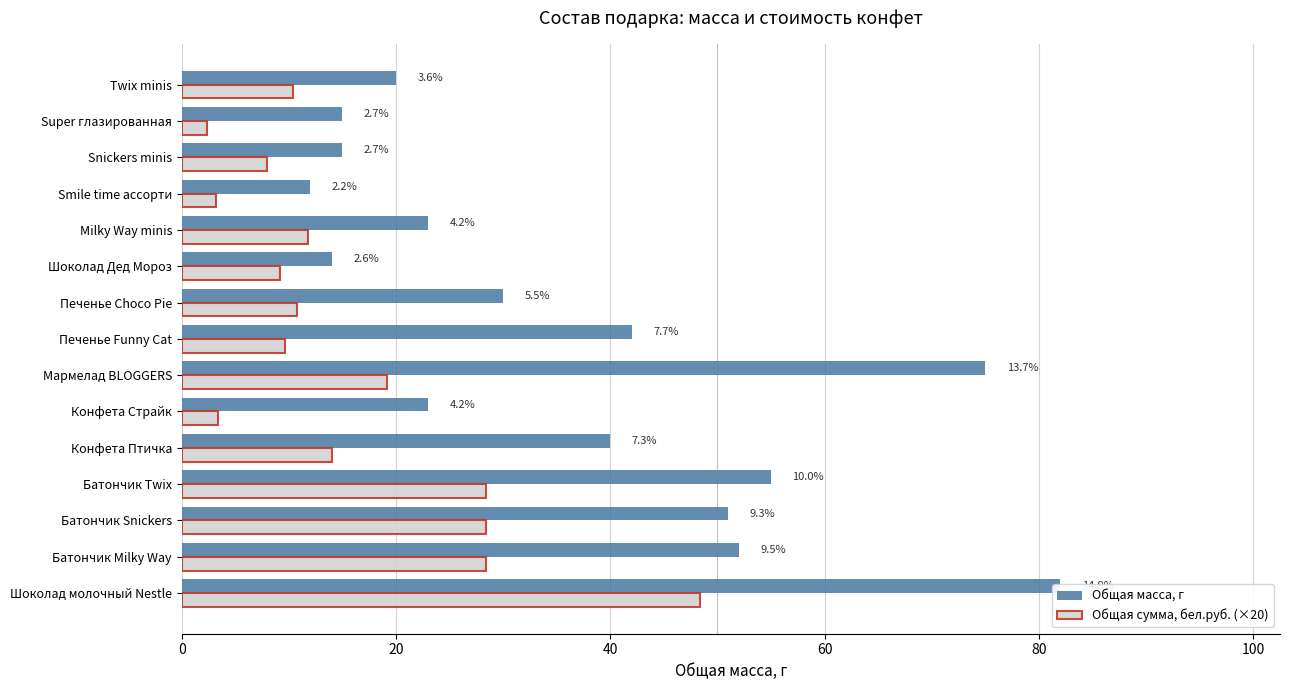

Which series has the largest range (max minus min)?

Общая масса, г